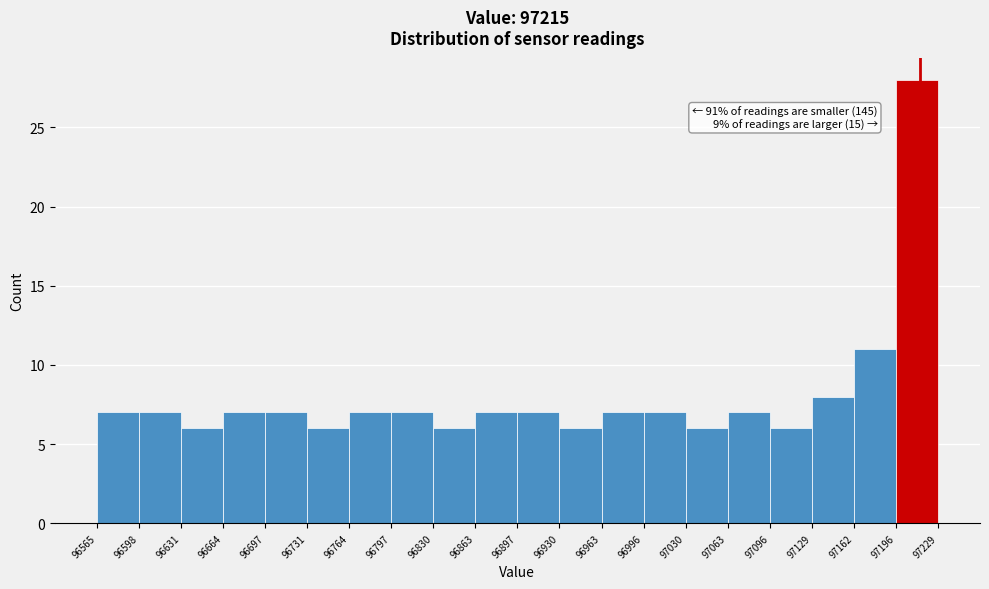

Which range on the x-axis has the tallest bar?

97196 to 97229